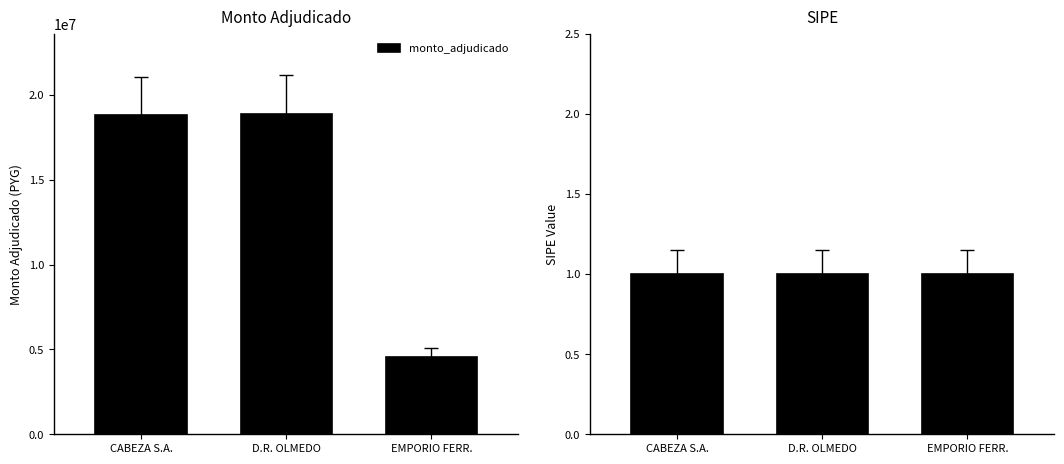

What is the change in value from D.R. OLMEDO to EMPORIO FERR.?

-14324116